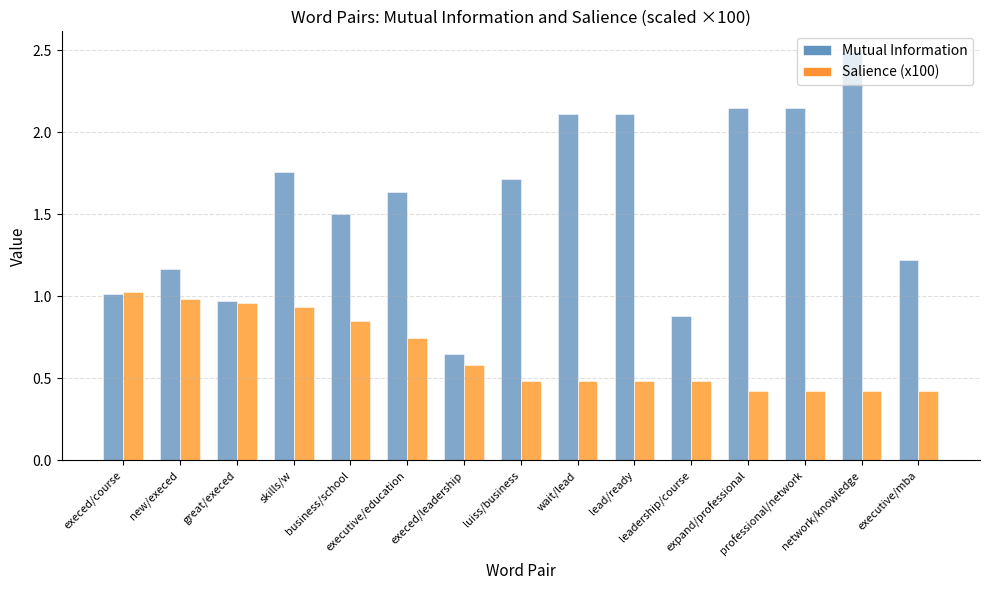

What is the label of the 5th bar from the left?

business/school